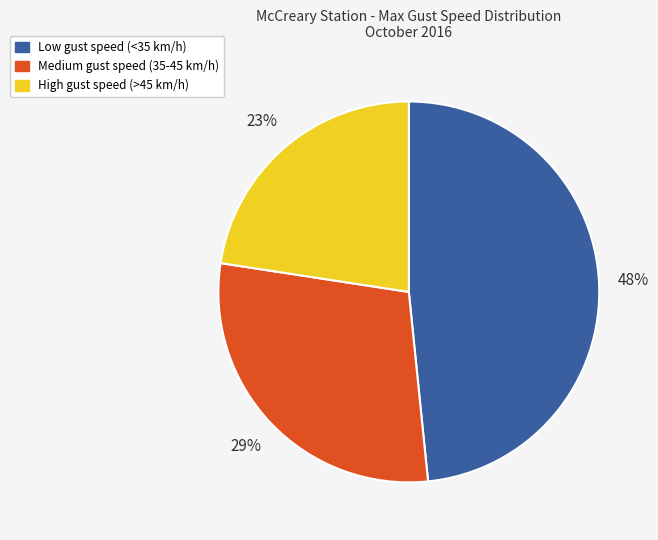

Is there a majority slice in this chart?

No